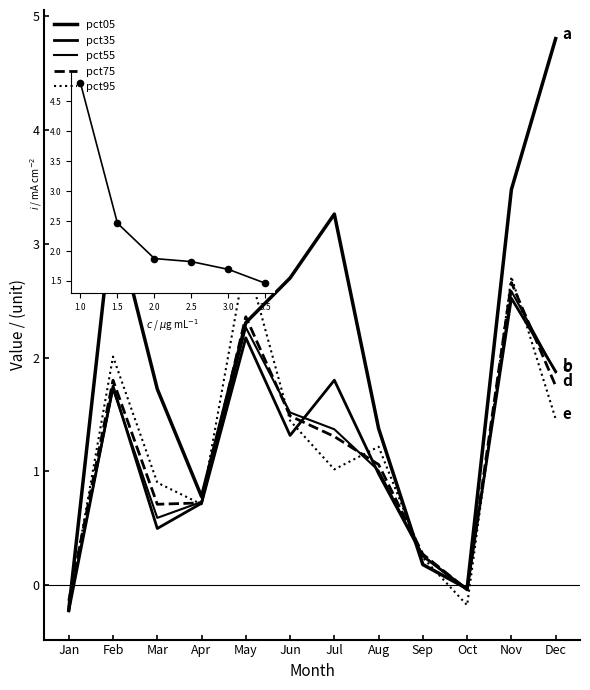

Is the value of pct05 at Oct greater than the value of pct95 at Jan?

Yes